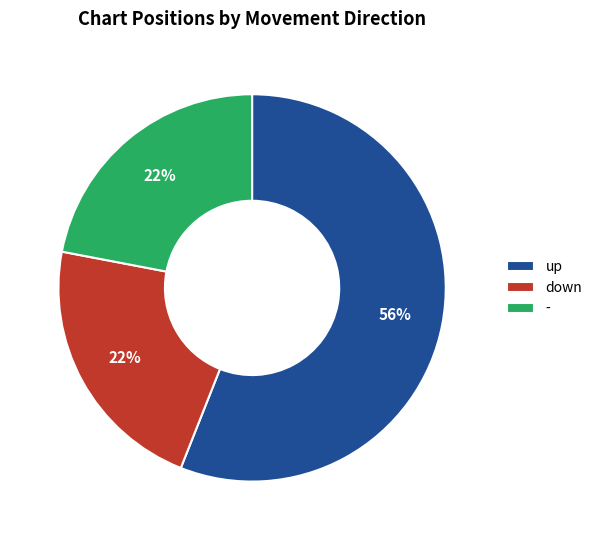

Which slice is the largest?

up